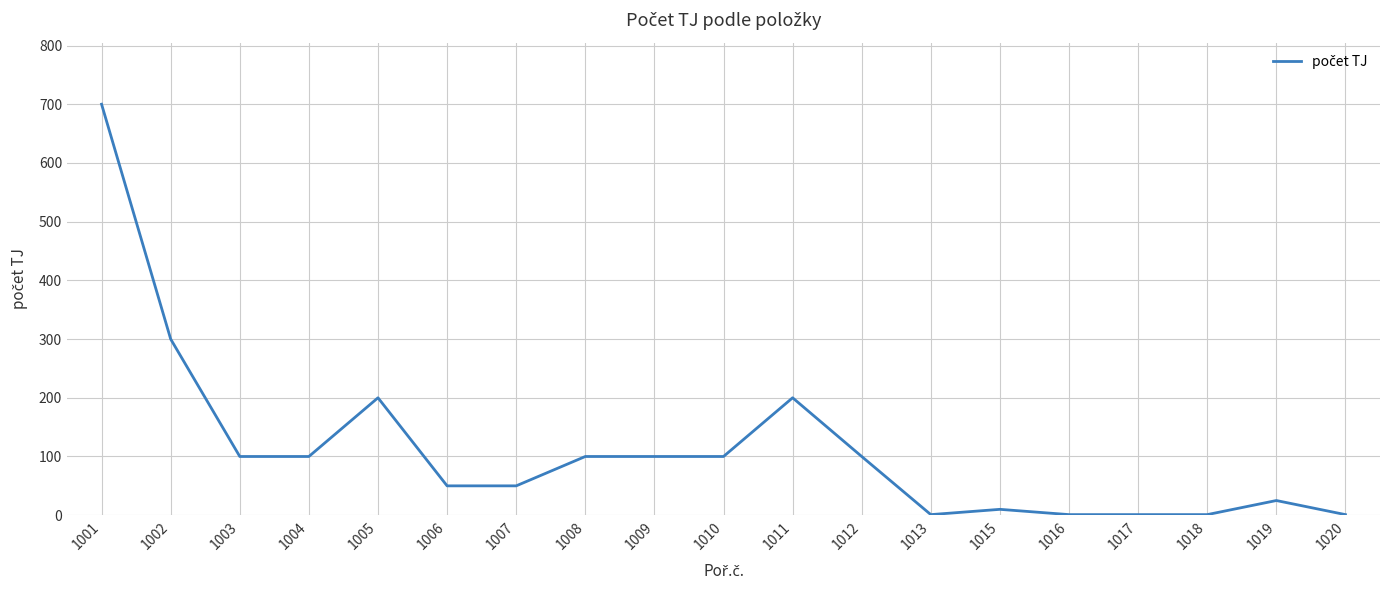

What is the difference between the values at 1008 and 1006?

50